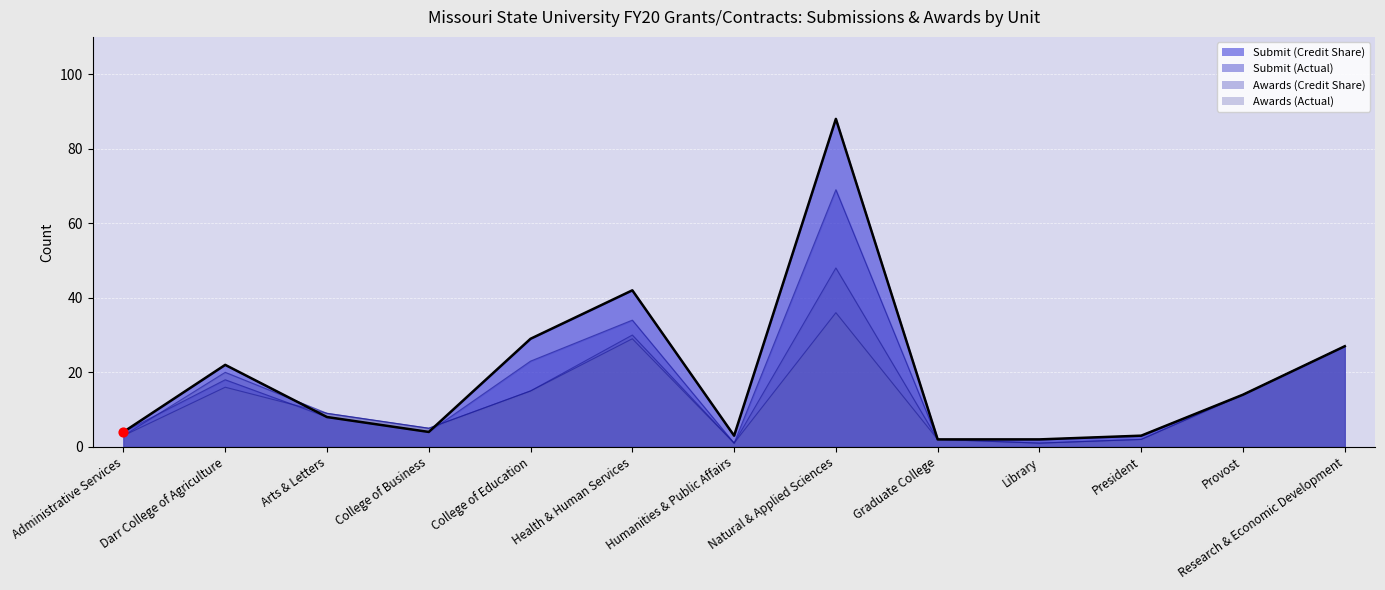

Which series reaches the maximum Y coordinate?

Submit (Credit Share)